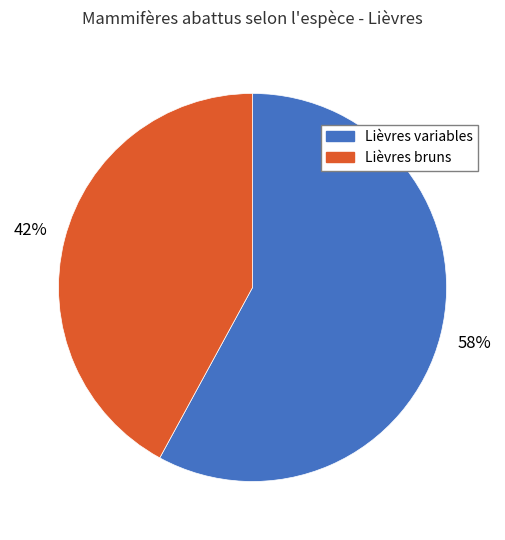

How many slices are in this pie chart?

2